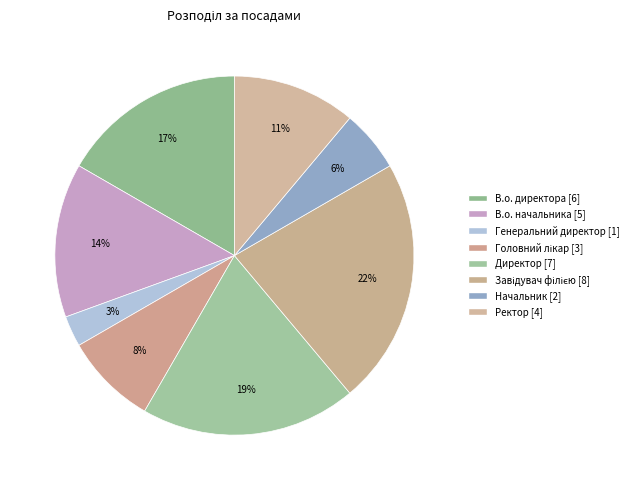

Do Завідувач філією and Директор together represent more than half of the pie?

No